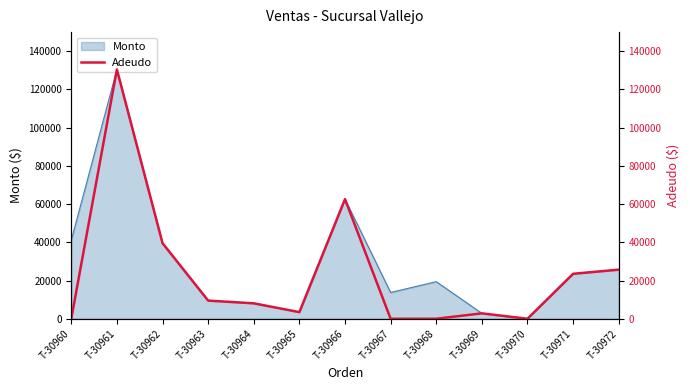

True or false: the data has more than 2 interior local peaks.

True